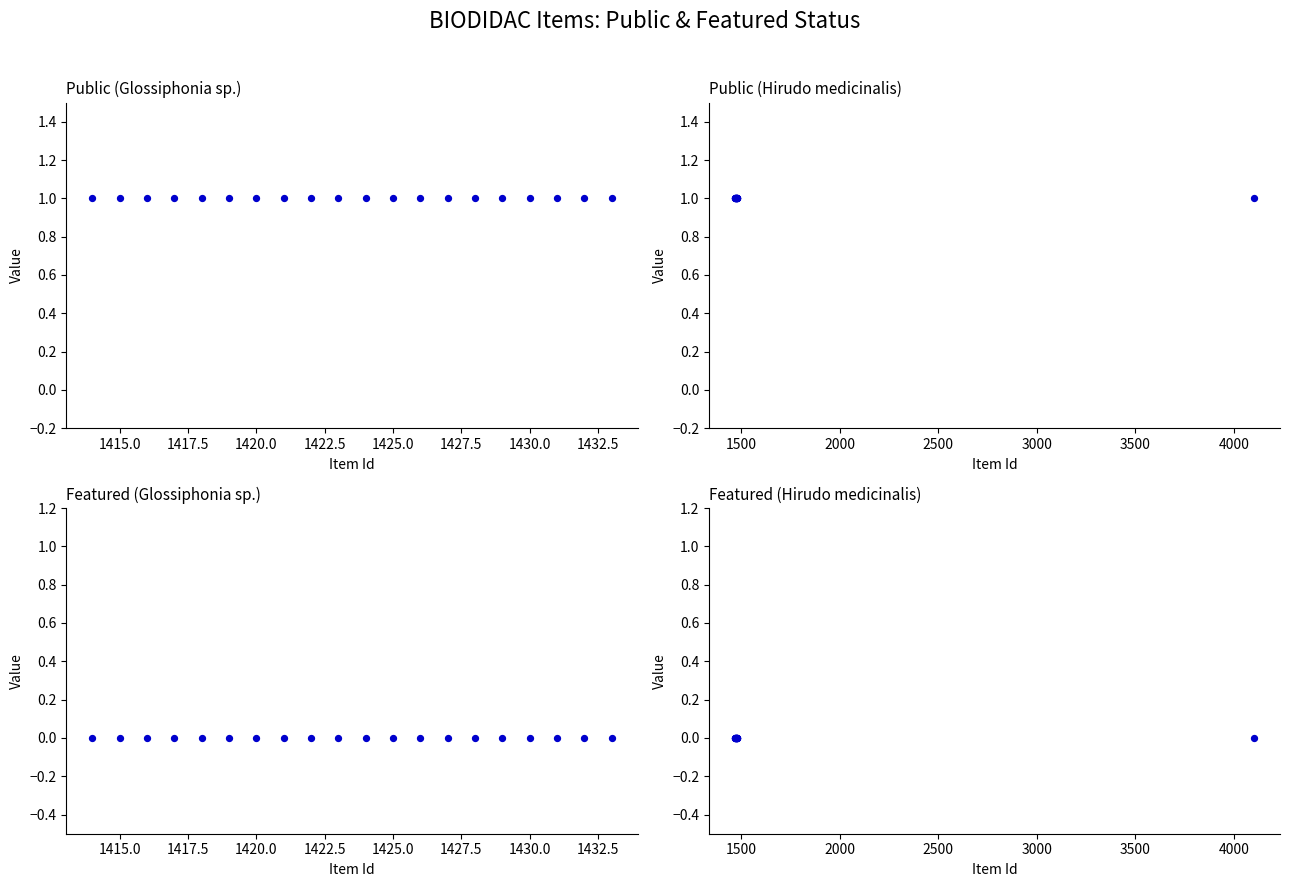

At how many categories does at least one series exceed 0?

15